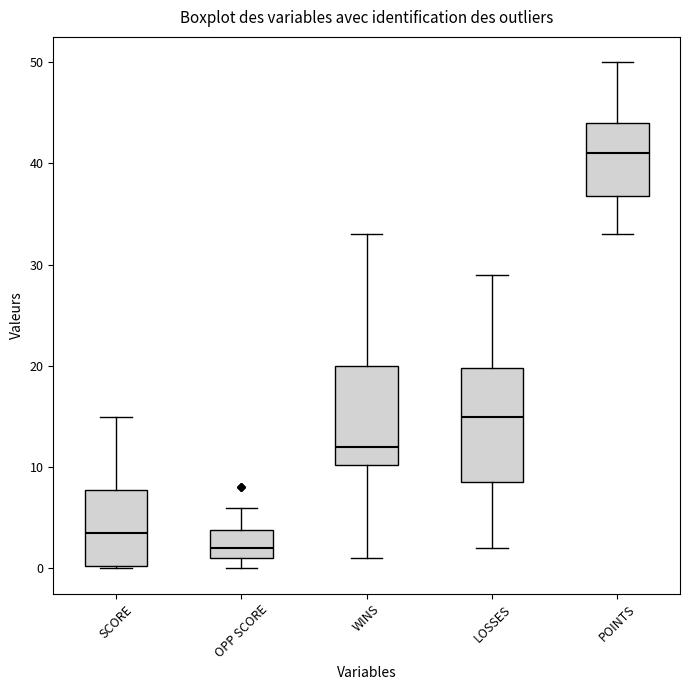

Which box's median line is the lowest?

OPP SCORE